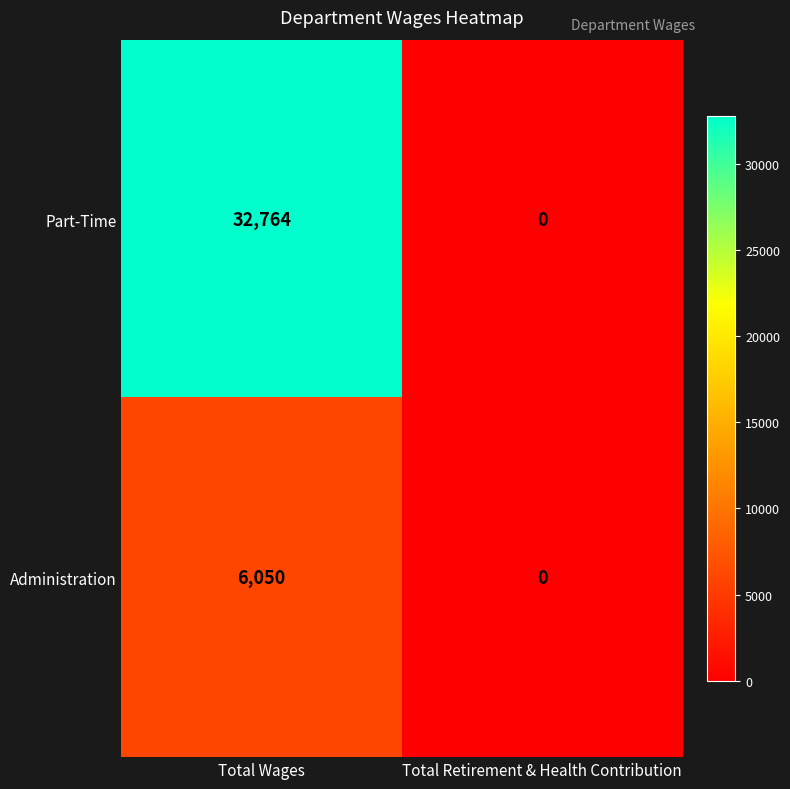

List the series in order of their overall mean, highest first.

Part-Time, Administration